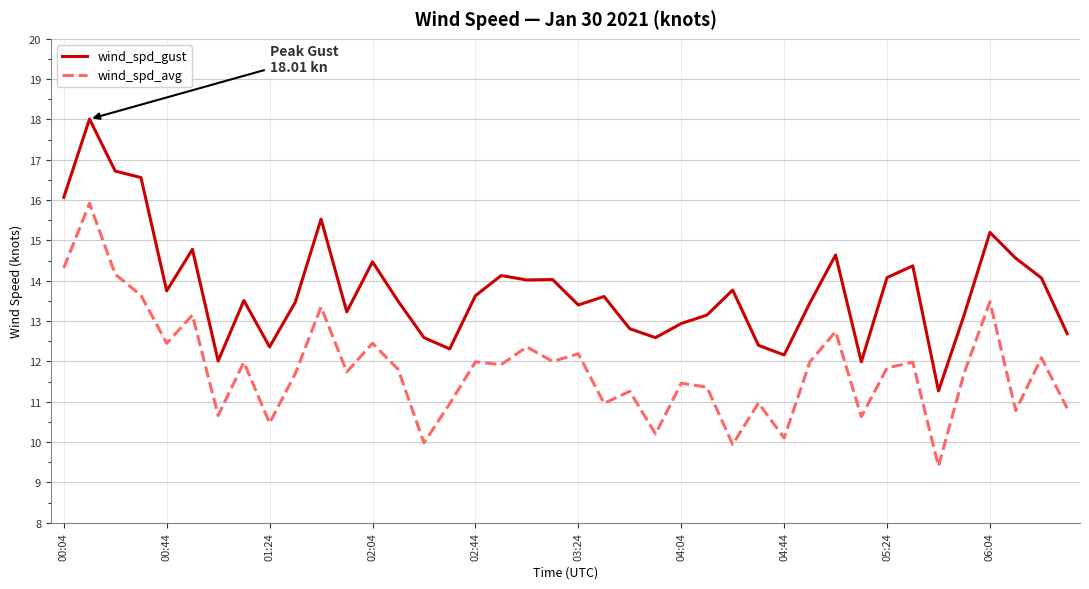

Rank the series by their maximum value, from highest to lowest.

wind_spd_gust, wind_spd_avg